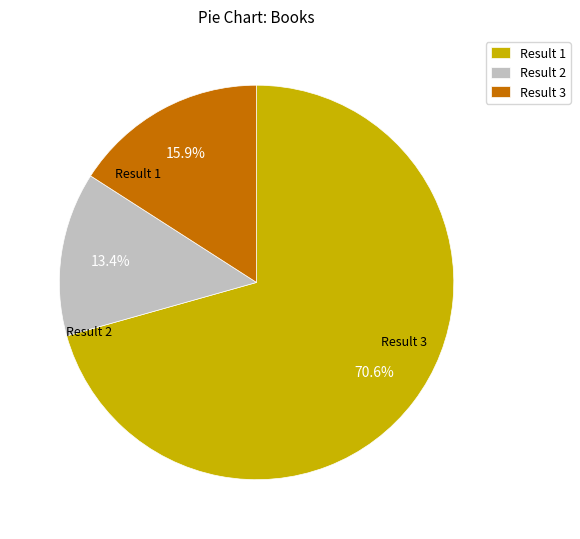

To the nearest percent, what is the difference between the largest and smallest slice percentages?

57%